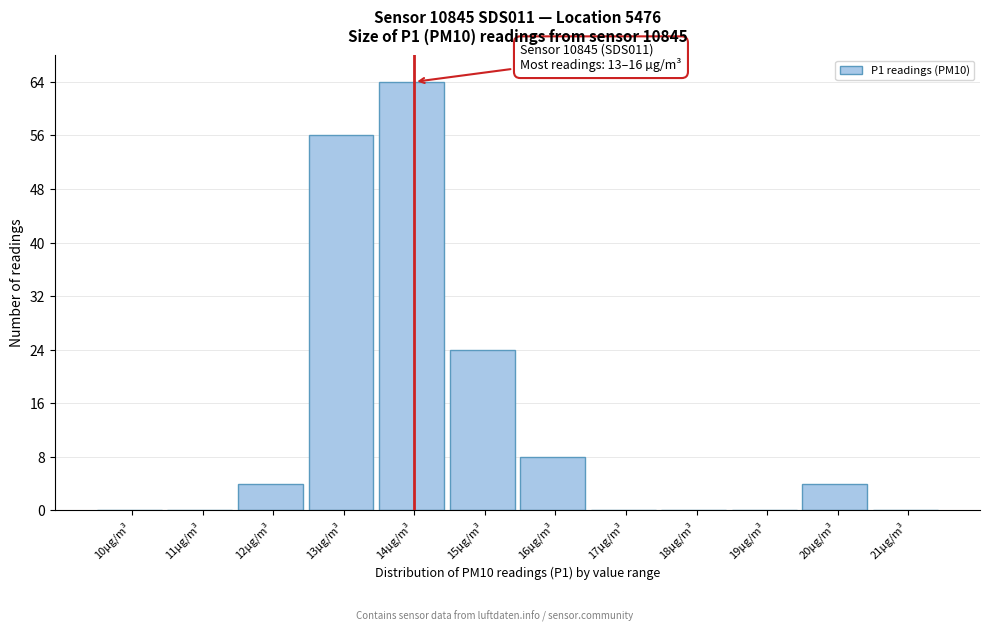

Reading left to right, extract all data points from this chart.

10µg/m³=0	11µg/m³=0	12µg/m³=4	13µg/m³=56	14µg/m³=64	15µg/m³=24	16µg/m³=8	17µg/m³=0	18µg/m³=0	19µg/m³=0	20µg/m³=4	21µg/m³=0